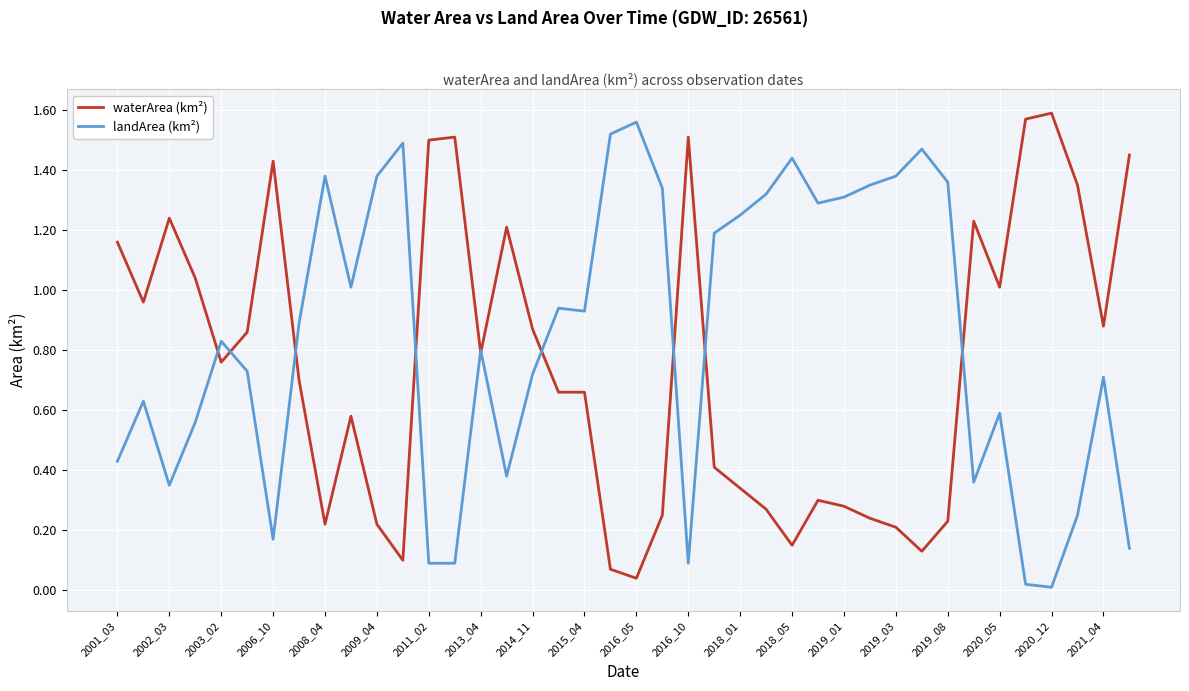

Rank the series by their average value, from highest to lowest.

landArea (km²), waterArea (km²)